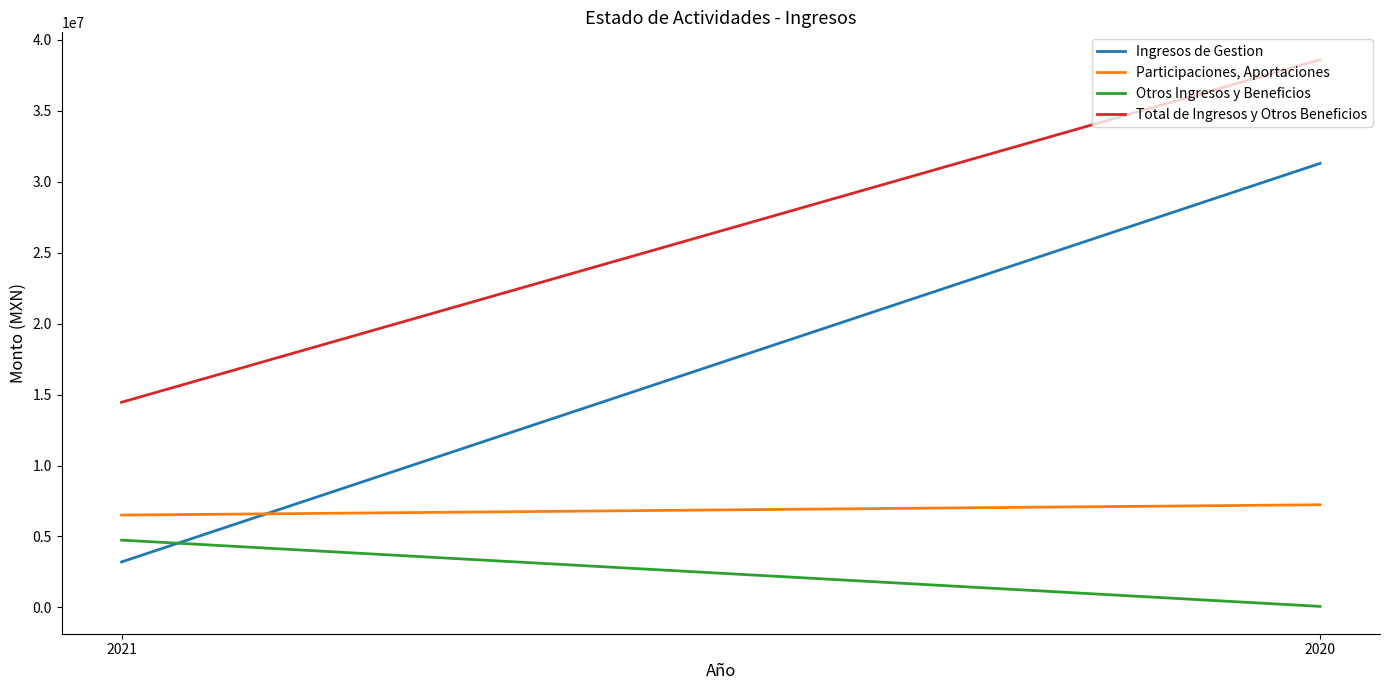

Rank the series at 2020 from lowest to highest value.

Otros Ingresos y Beneficios, Participaciones, Aportaciones, Ingresos de Gestion, Total de Ingresos y Otros Beneficios